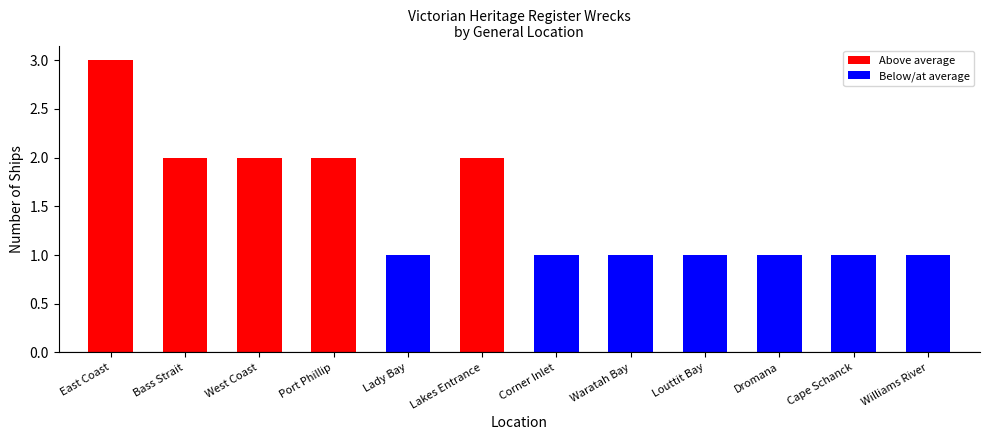

How many bars are there in total?

12